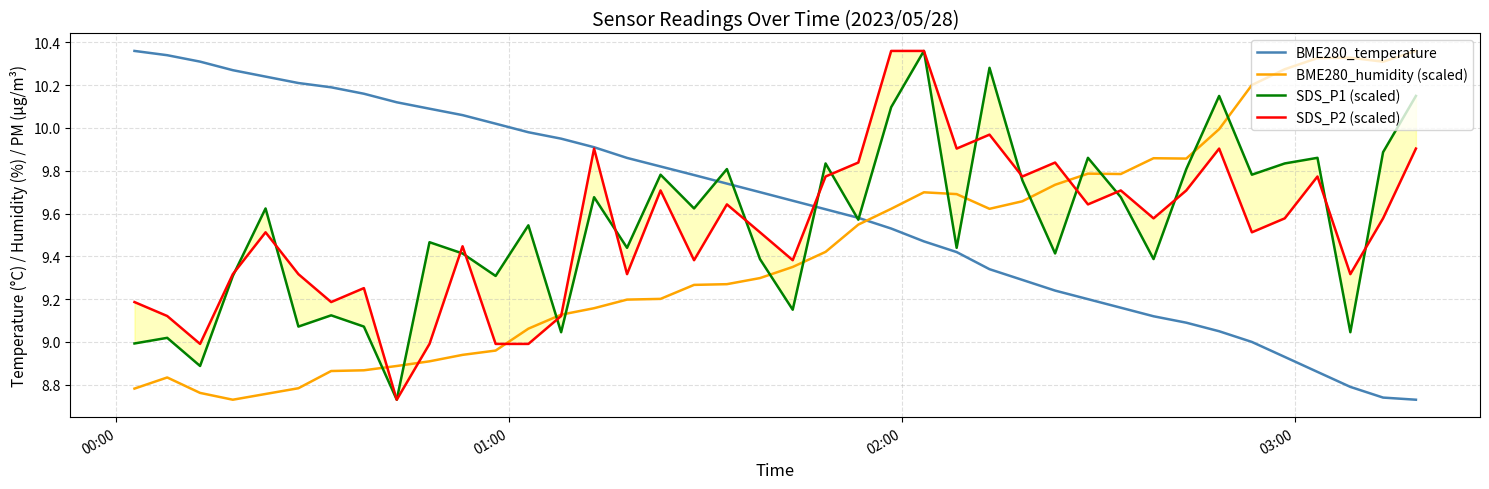

True or false: BME280_humidity (scaled) and BME280_temperature intersect in this chart.

True